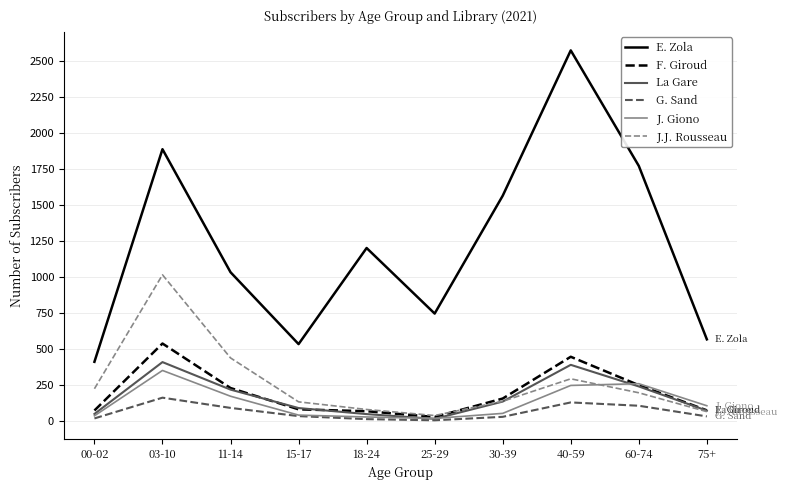

True or false: La Gare has more than 0 interior local peaks.

True